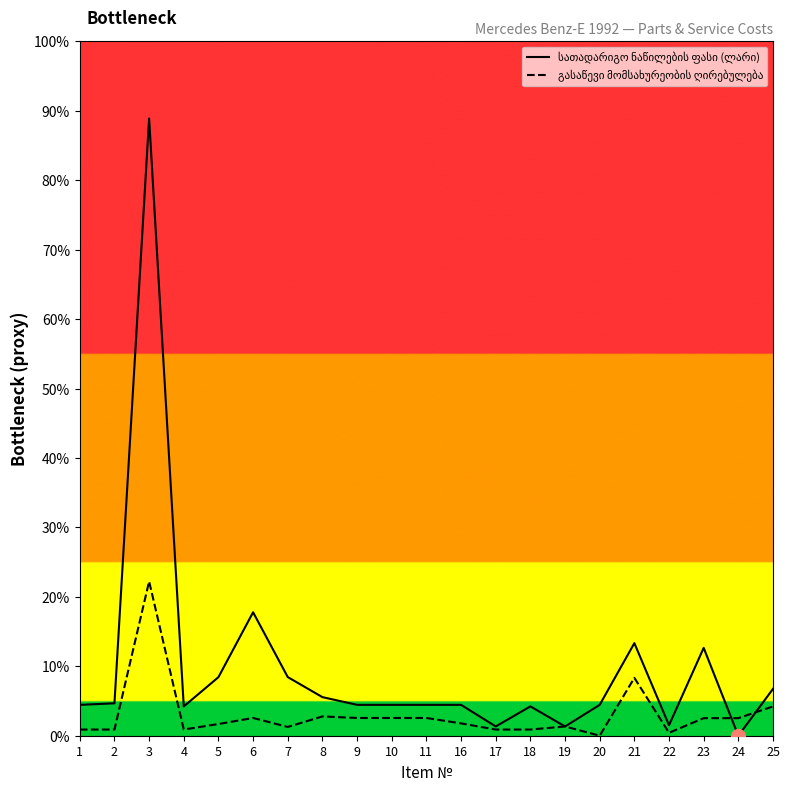

List the series in order of their peak value, highest first.

სათადარიგო ნაწილების ფასი (ლარი), გასაწევი მომსახურეობის ღირებულება